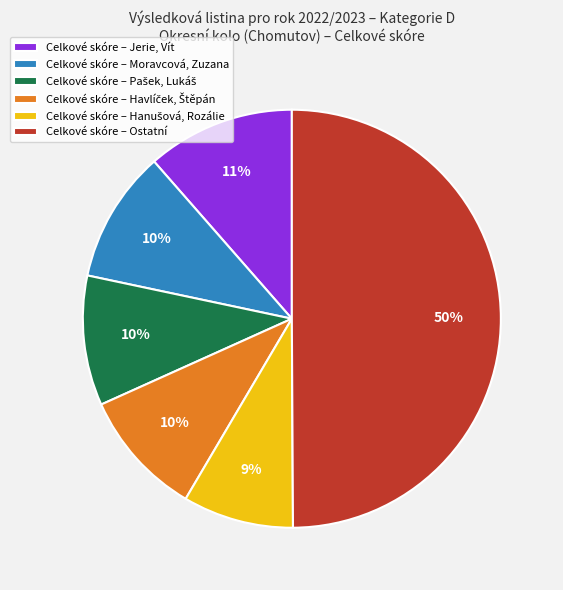

To the nearest percent, what portion does Celkové skóre – Jerie, Vít represent?

11%